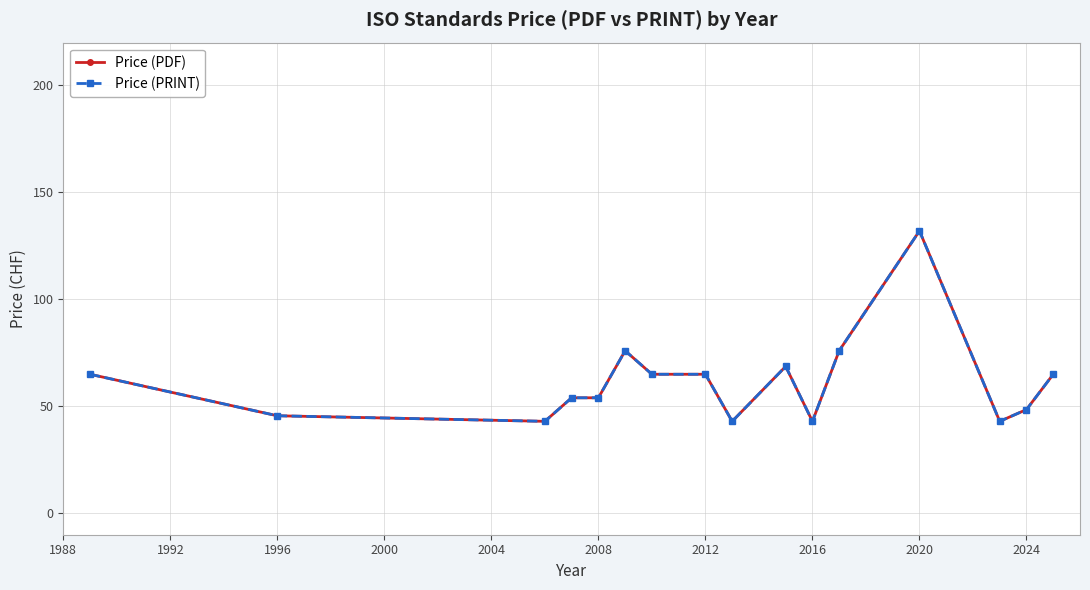

Reading right to left, extract all data points from this chart.

Price (PDF): 65.0	48.5	43.0	132.0	76.0	43.0	68.7	43.0	65.0	65.0	76.0	54.0	54.0	43.0	45.6	65.0
Price (PRINT): 65.0	48.5	43.0	132.0	76.0	43.0	68.7	43.0	65.0	65.0	76.0	54.0	54.0	43.0	45.6	65.0